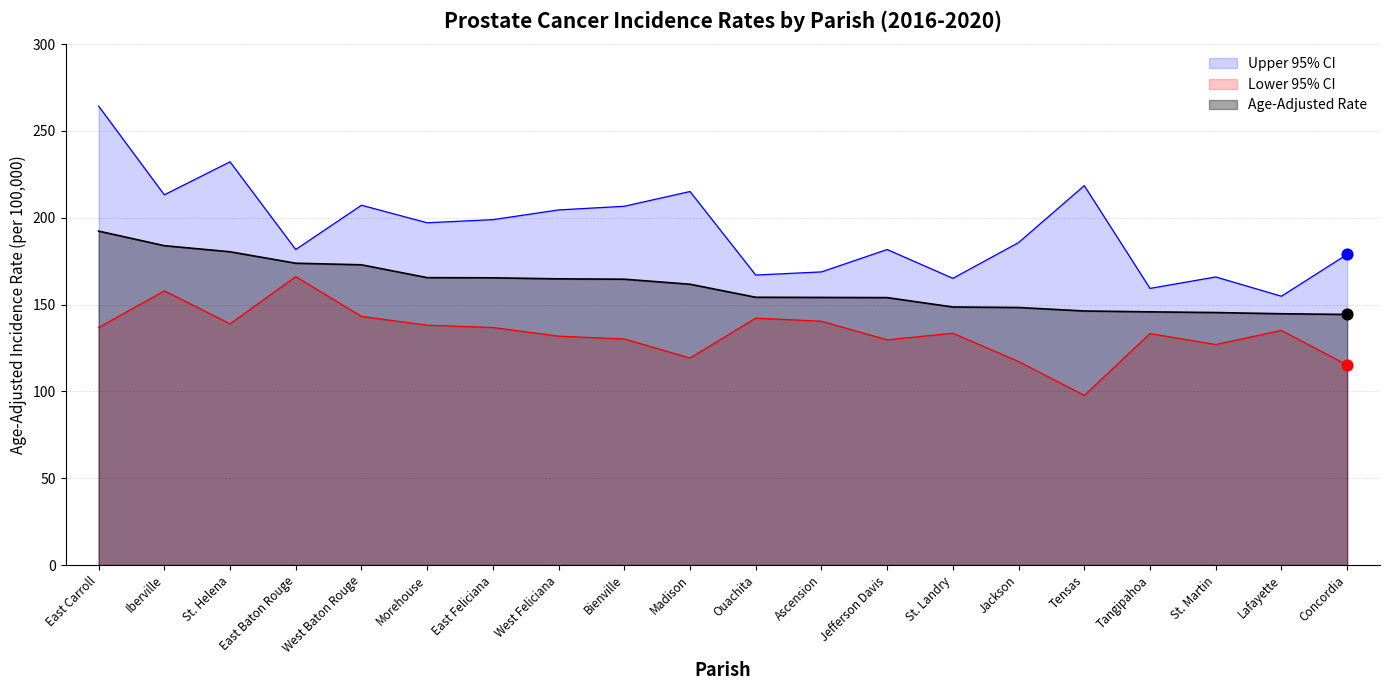

At how many categories does at least one series exceed 190?

10